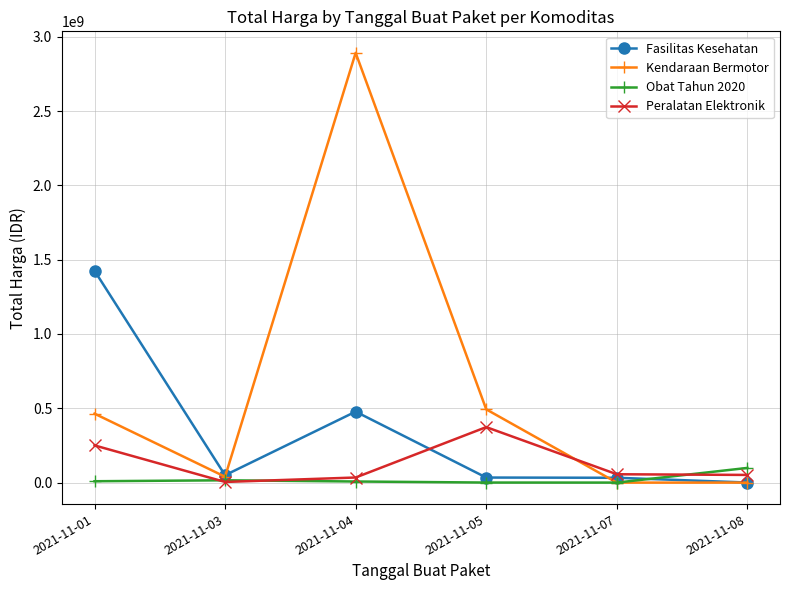

What is the spread (max minus min) of values at 2021-11-07?

56152800